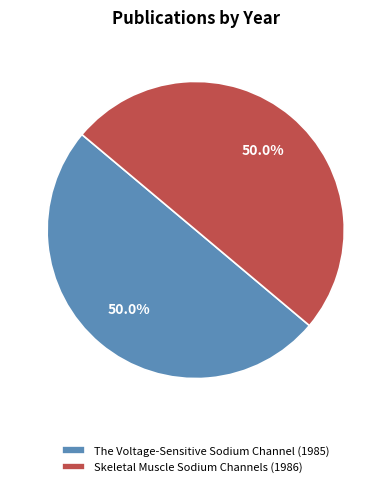

What percentage is NOT represented by Skeletal Muscle Sodium Channels?

50.0%